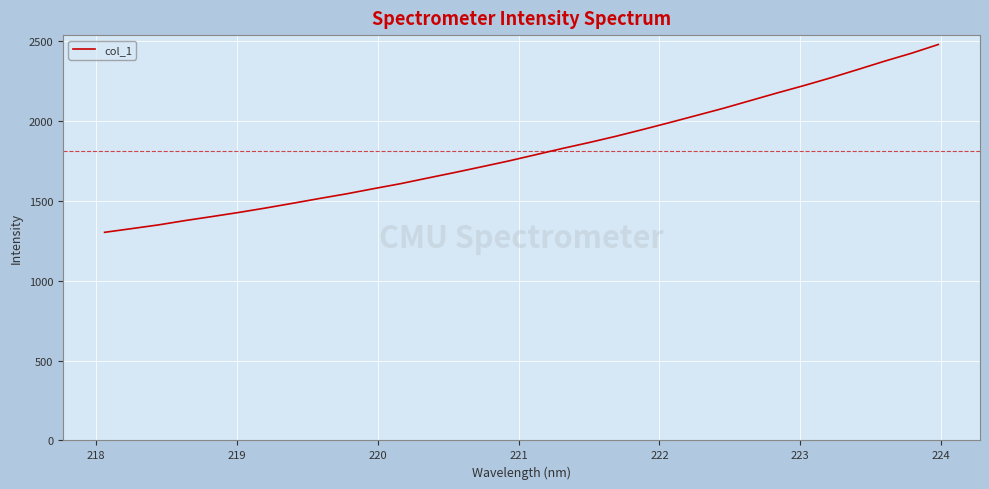

What is the maximum value shown in the chart?

2477.2